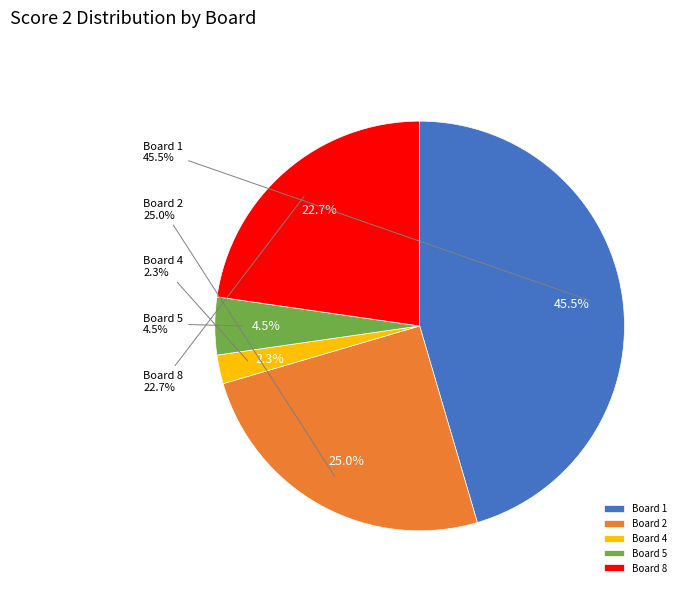

To the nearest percent, what portion does Board 1 represent?

45%